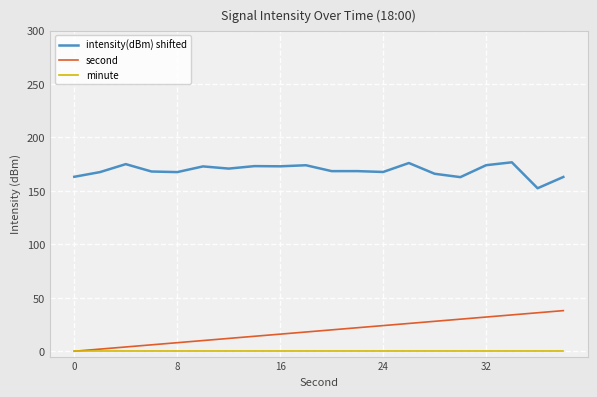

How many lines are shown in the chart?

3